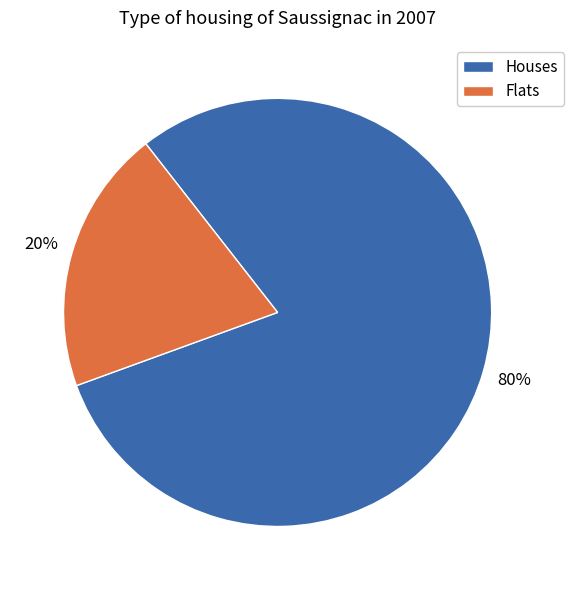

Is there a majority slice in this chart?

Yes